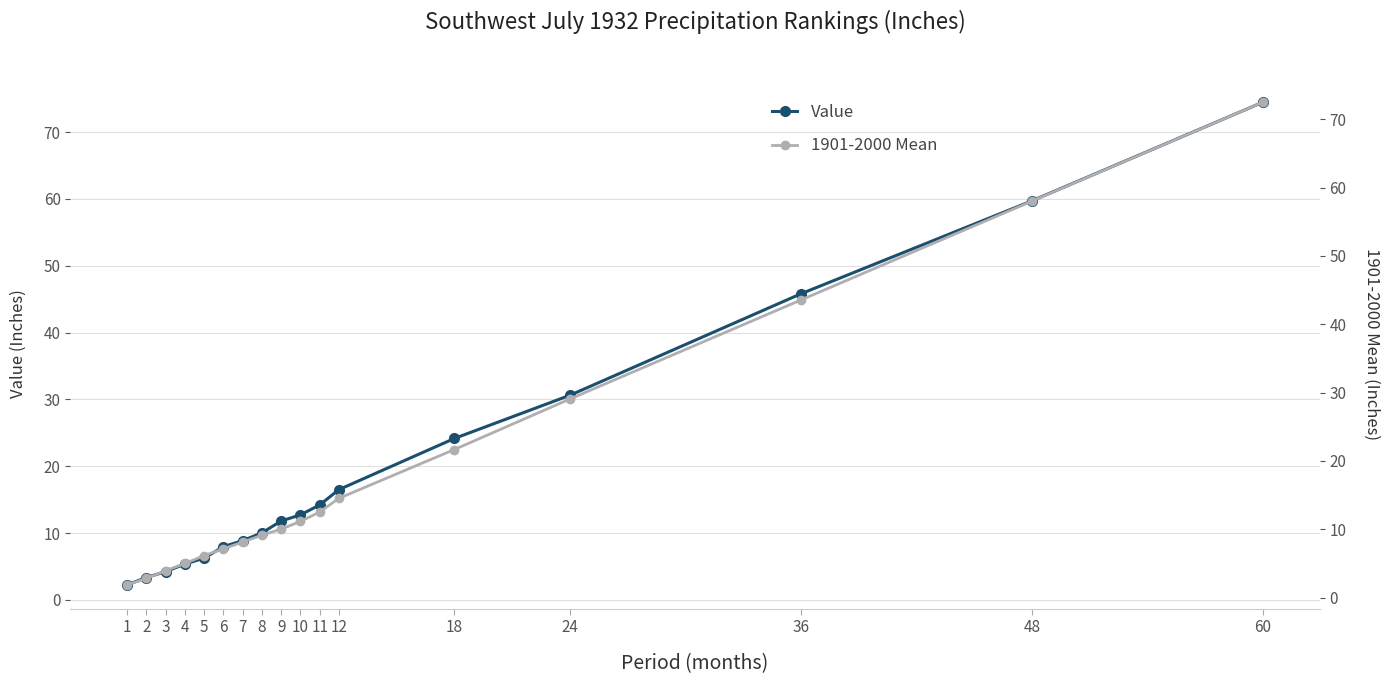

What are all the series names shown in the legend?

Value, 1901-2000 Mean